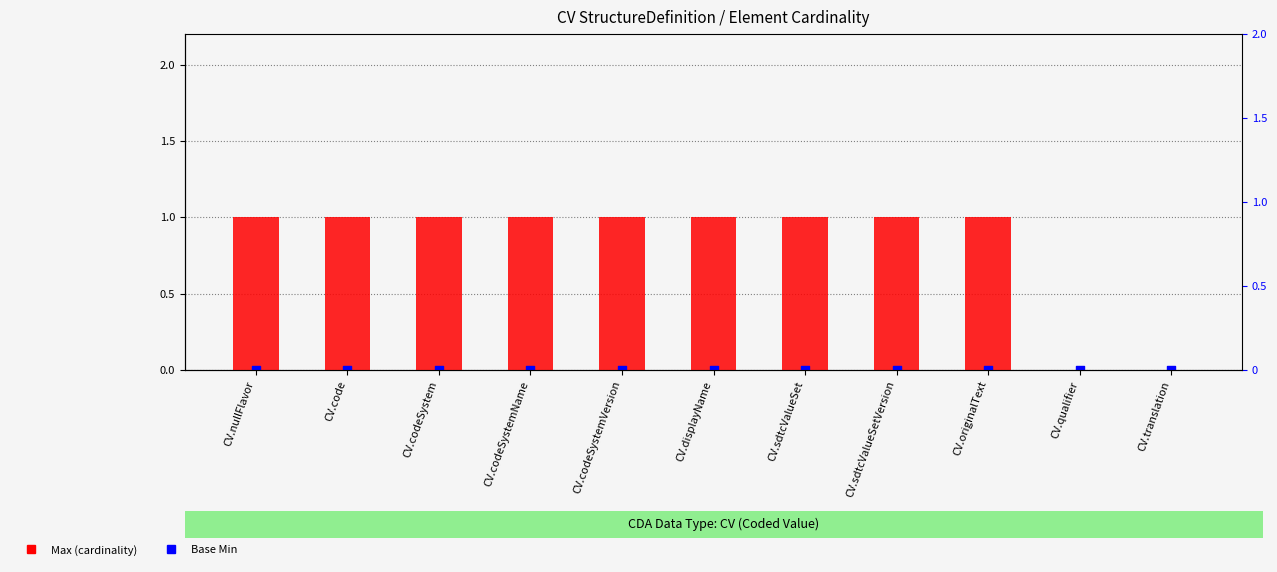

Which series has the largest total across all categories?

Max (cardinality)